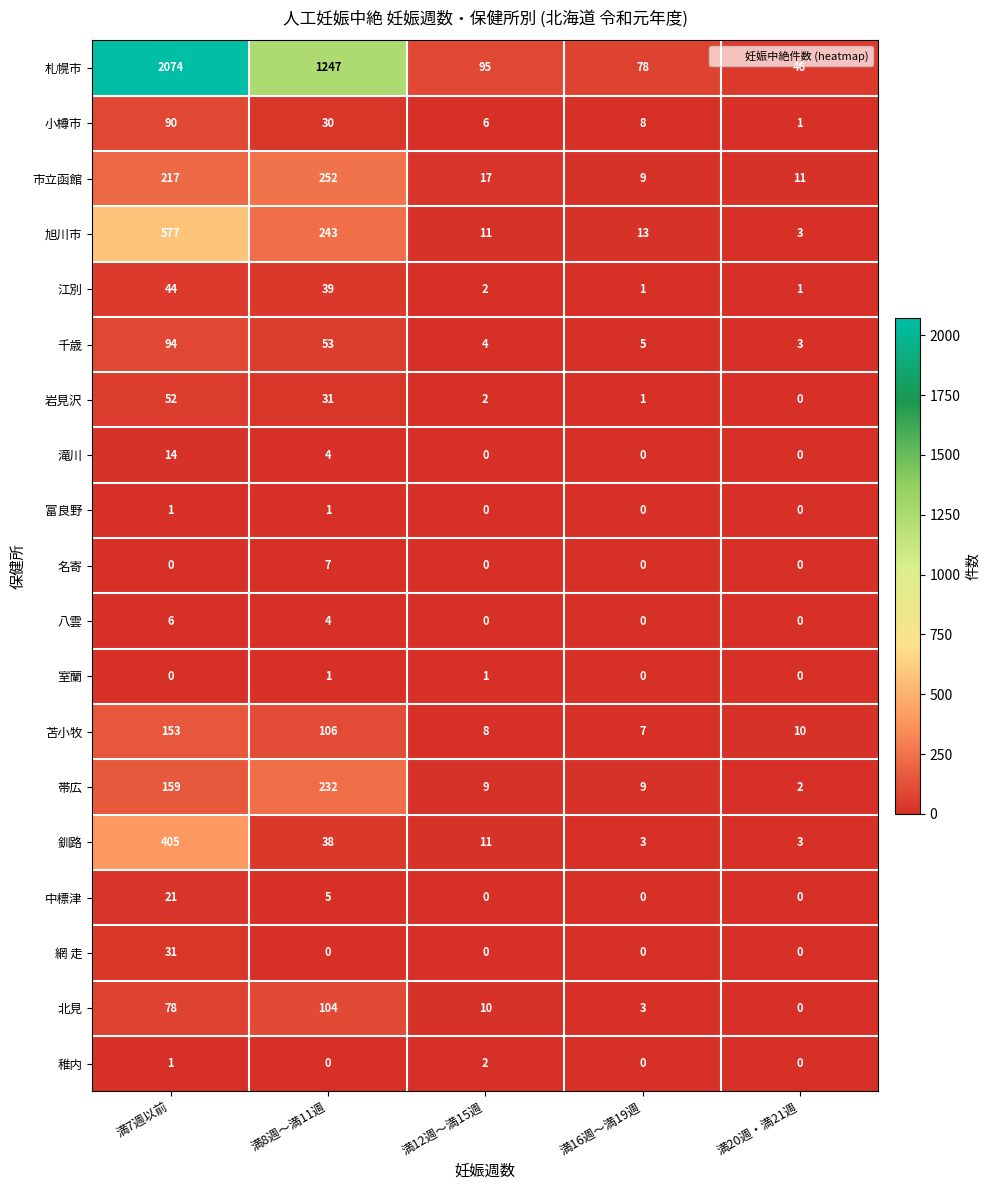

At which label is 札幌市 closest to 1060?

満8週～満11週